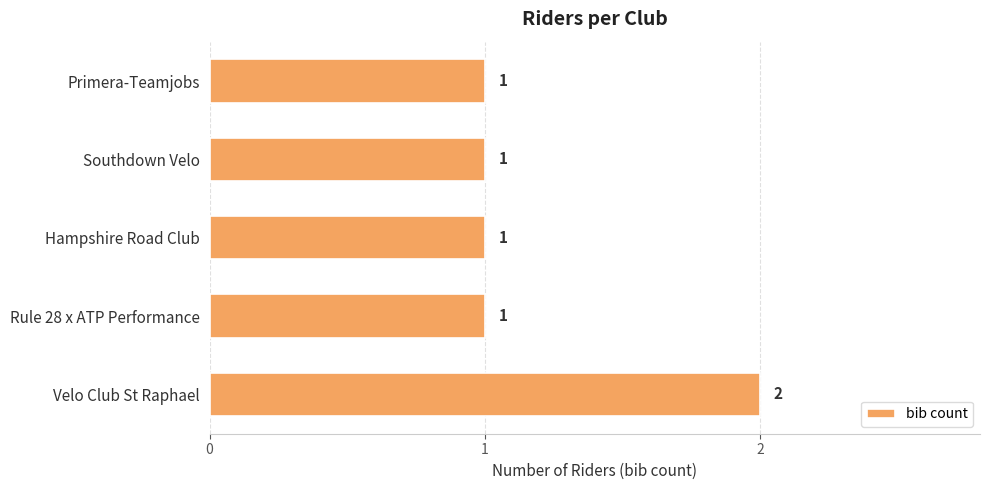

Reading top to bottom, transcribe all the data shown in this chart.

1	1	1	1	2